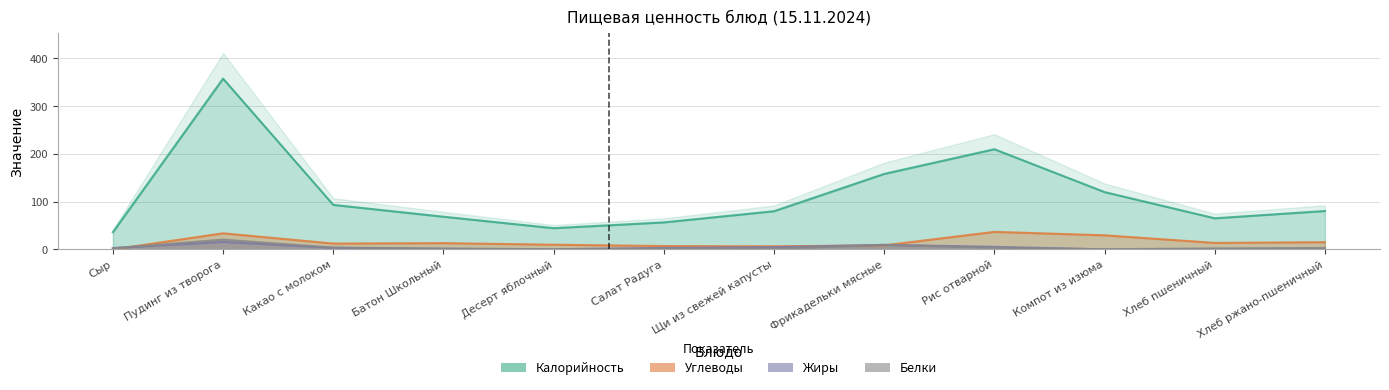

After their last crossing, which series has the higher values: Белки or Углеводы?

Углеводы